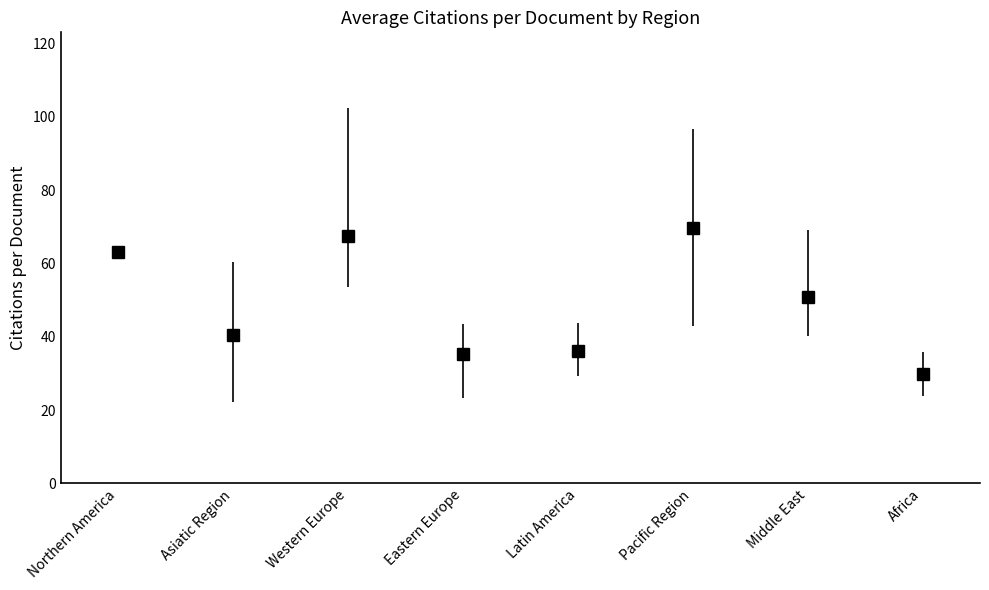

Count the number of values greater than 50.

4